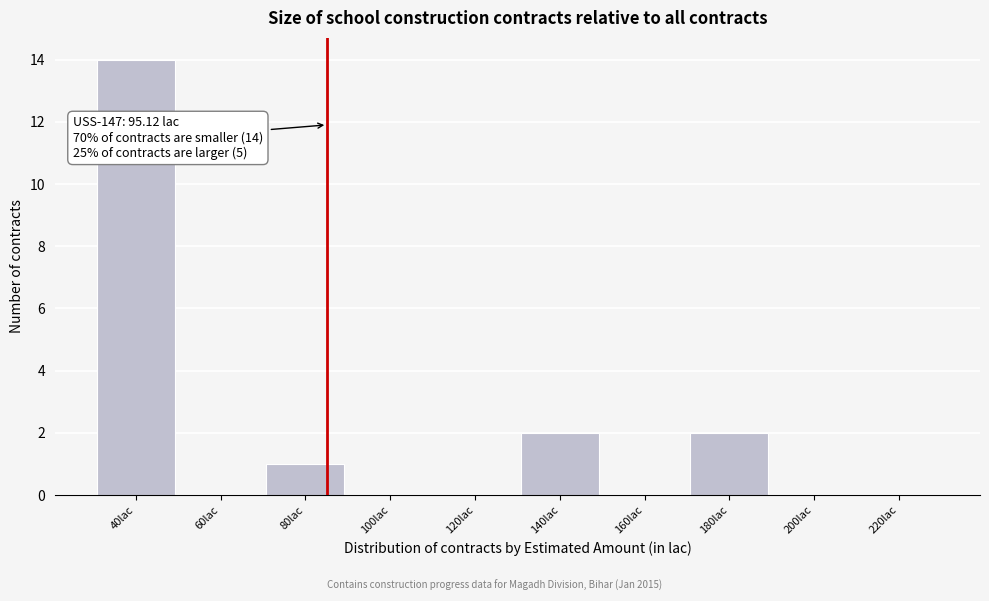

Reading left to right, transcribe all the data shown in this chart.

40lac=14	60lac=0	80lac=1	100lac=0	120lac=0	140lac=2	160lac=0	180lac=2	200lac=0	220lac=0